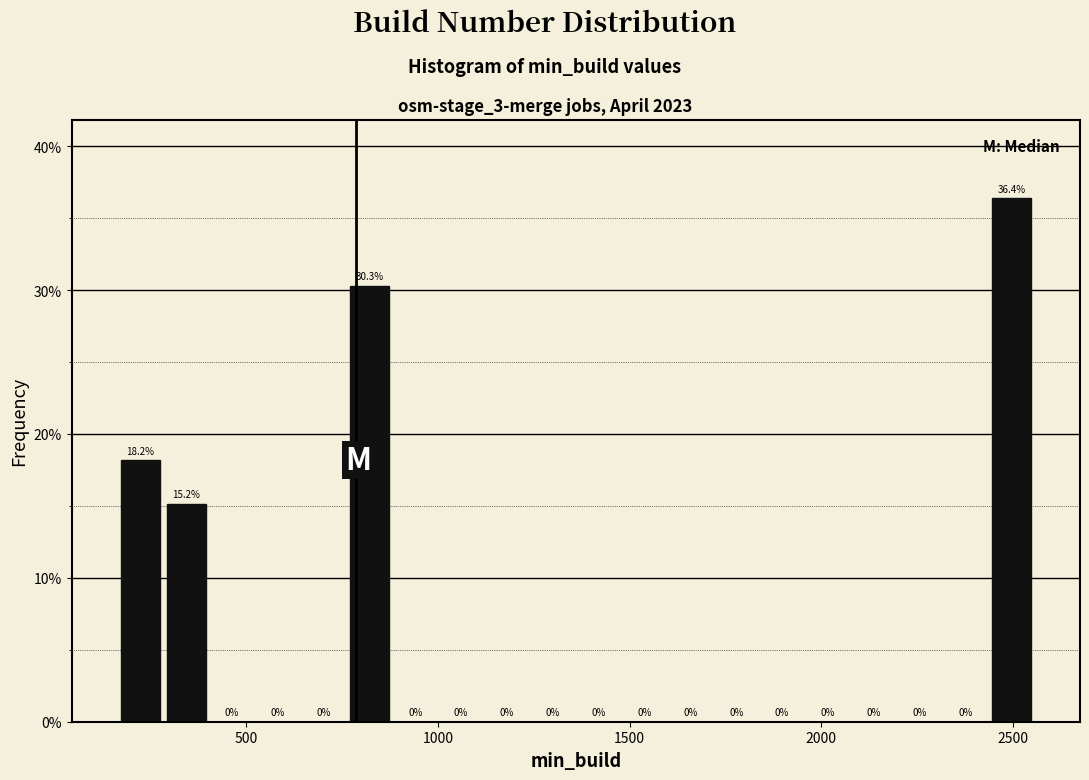

Around what value on the x-axis is the tallest bar? Give the approximate position of its centre, as read against the axis.

2500